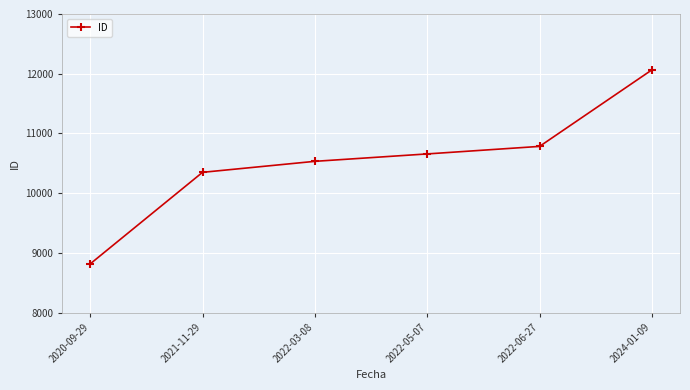

Is it true that the value at 2022-06-27 is 10784?

True